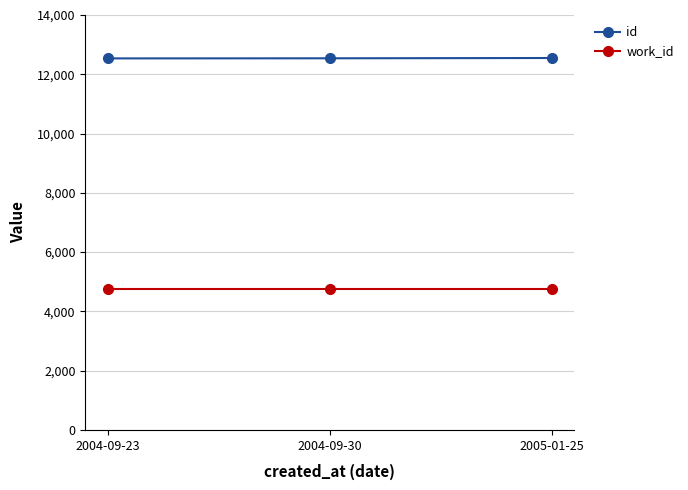

List the series in order of their peak value, highest first.

id, work_id